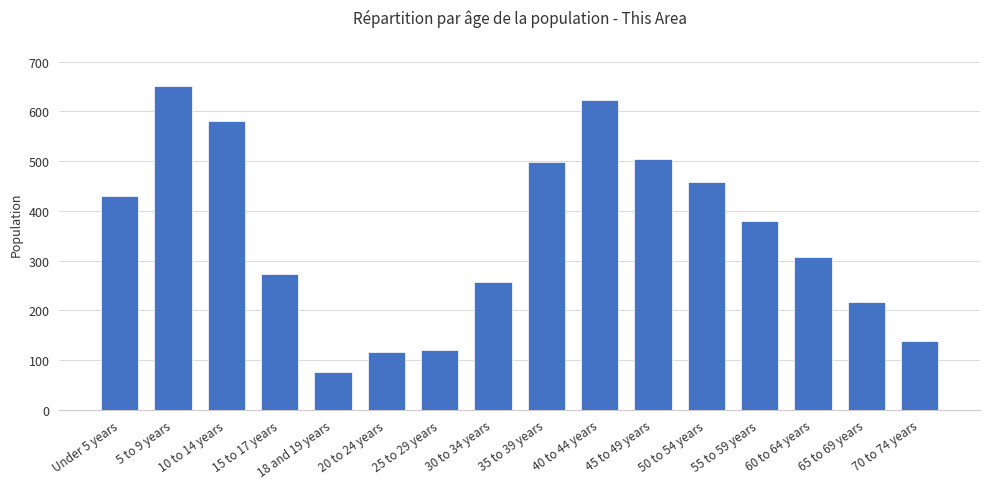

Approximately how many times larger is the value at 60 to 64 years compared to 65 to 69 years?

1.4